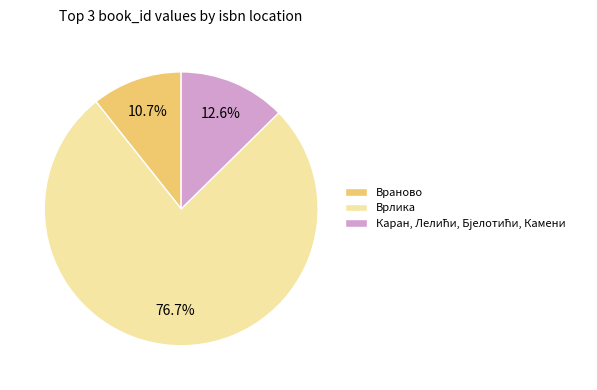

To the nearest percent, what is the average slice percentage?

33%